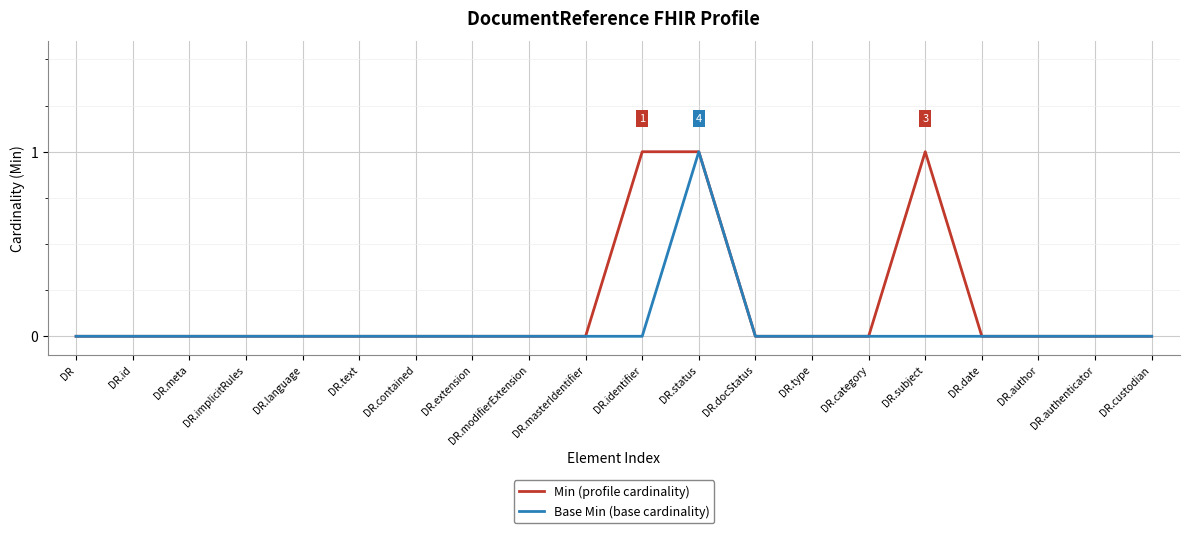

Reading left to right, list all the values displayed in this chart.

Min: DR=0	DR.id=0	DR.meta=0	DR.implicitRules=0	DR.language=0	DR.text=0	DR.contained=0	DR.extension=0	DR.modifierExtension=0	DR.masterIdentifier=0	DR.identifier=1	DR.status=1	DR.docStatus=0	DR.type=0	DR.category=0	DR.subject=1	DR.date=0	DR.author=0	DR.authenticator=0	DR.custodian=0
Base Min: DR=0	DR.id=0	DR.meta=0	DR.implicitRules=0	DR.language=0	DR.text=0	DR.contained=0	DR.extension=0	DR.modifierExtension=0	DR.masterIdentifier=0	DR.identifier=0	DR.status=1	DR.docStatus=0	DR.type=0	DR.category=0	DR.subject=0	DR.date=0	DR.author=0	DR.authenticator=0	DR.custodian=0